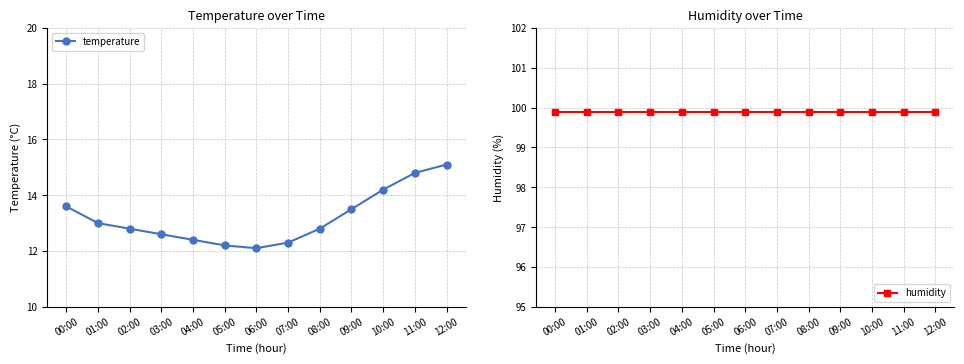

What is the sum of all humidity values?

1298.7